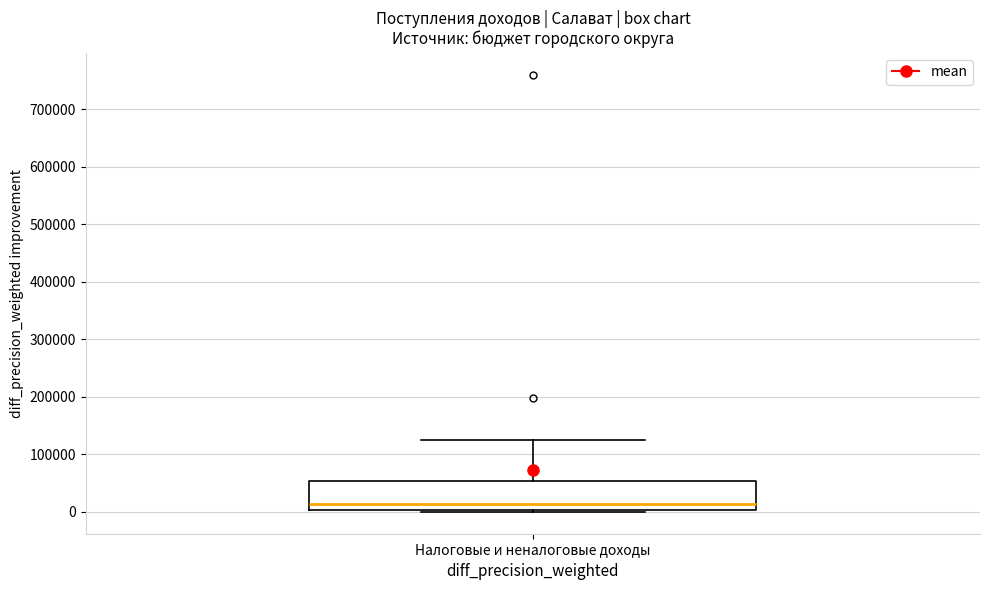

Read this box plot against the y-axis: the position of the median line, the range covered by the box, and the ends of both whiskers. The values are not printed on the chart, so give them approximately, as read against the axis.

median 10000, box 0 to 50000, whiskers 0 to 120000